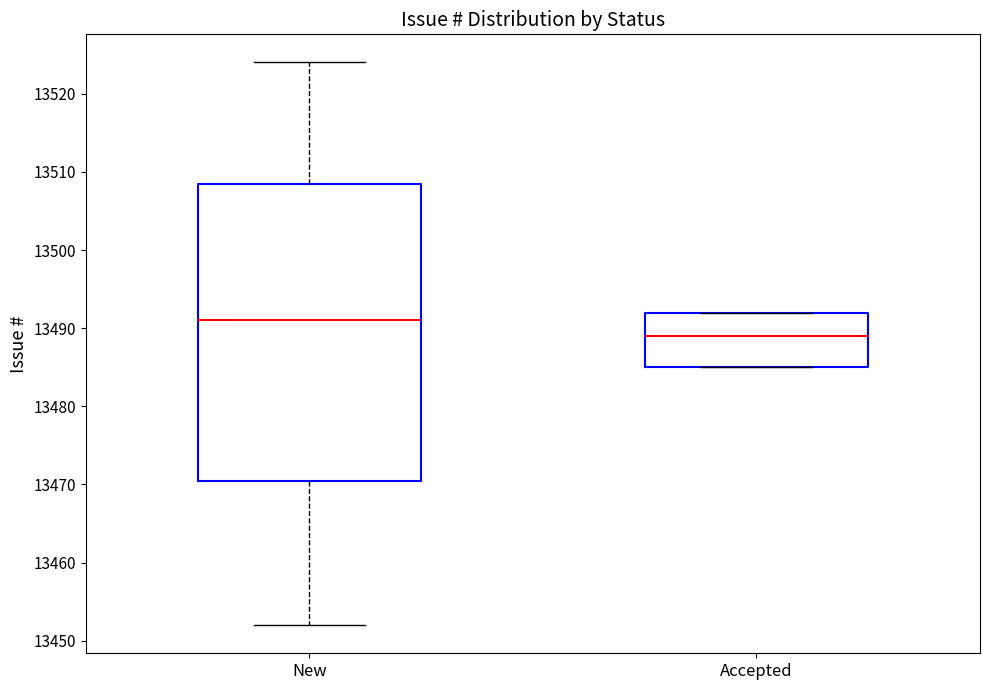

Reading left to right, transcribe this box plot: for each box, give where its median line is, the range the box spans, and where its two whiskers end, as read against the y-axis. The values are not printed on the chart, so give them approximately, as read against the axis.

New: median 13491, box 13471 to 13509, whiskers 13452 to 13524
Accepted: median 13489, box 13485 to 13492, whiskers 13485 to 13492